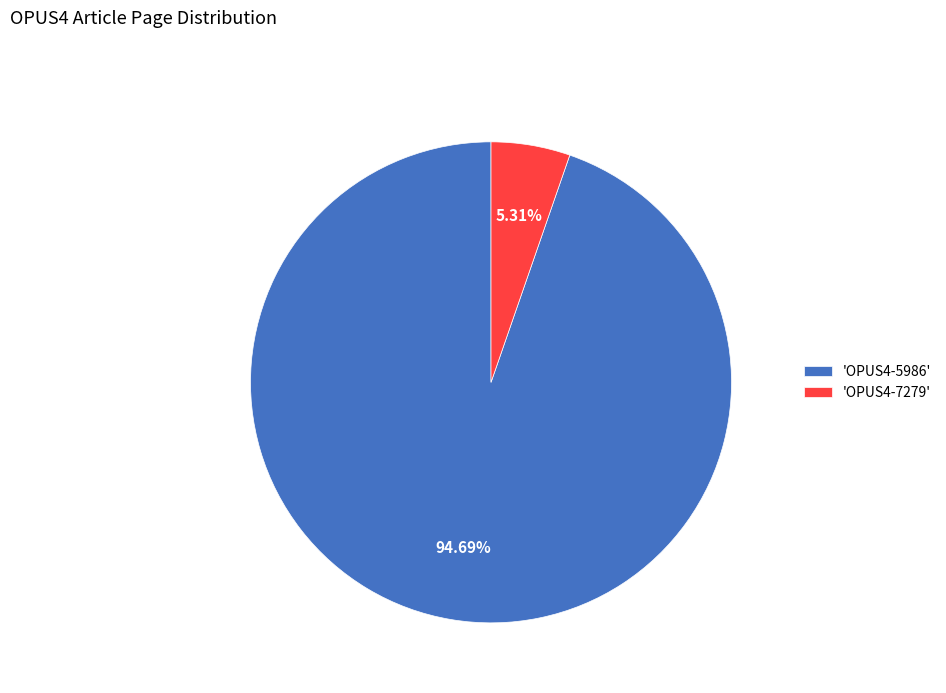

Between 'OPUS4-5986' and 'OPUS4-7279', which is larger?

'OPUS4-5986'